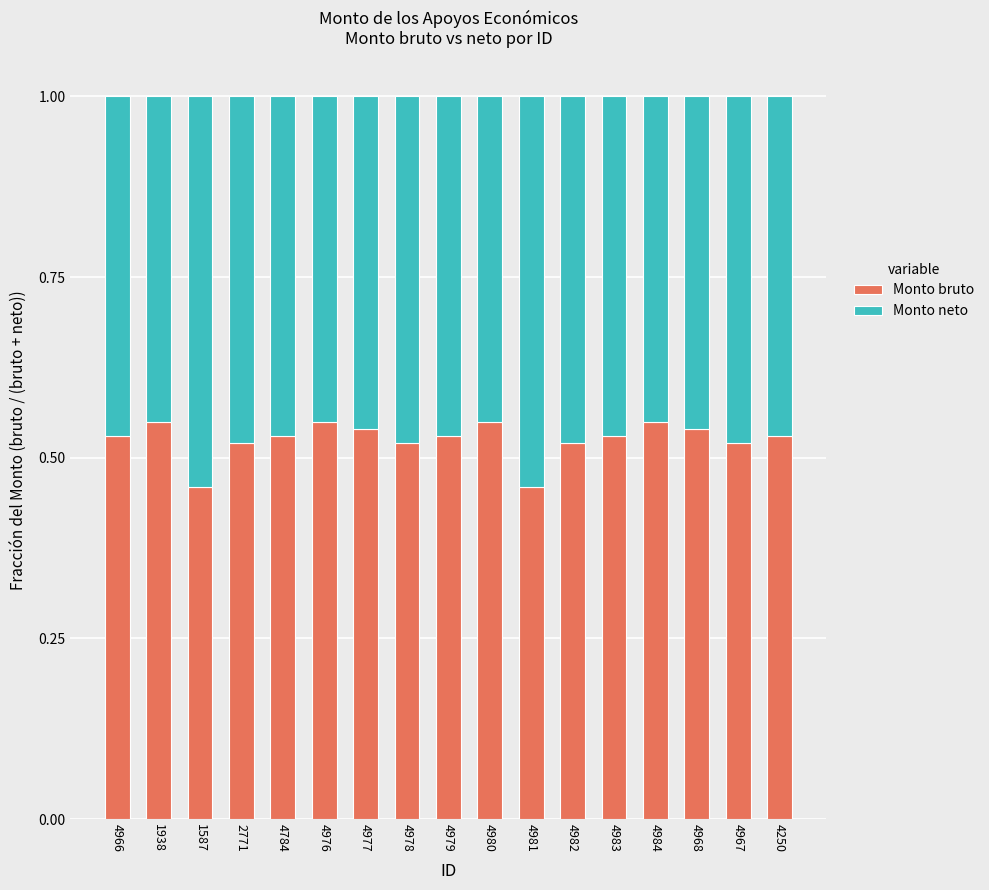

The Monto bruto series shows 0.3 at 1938. True or false?

False